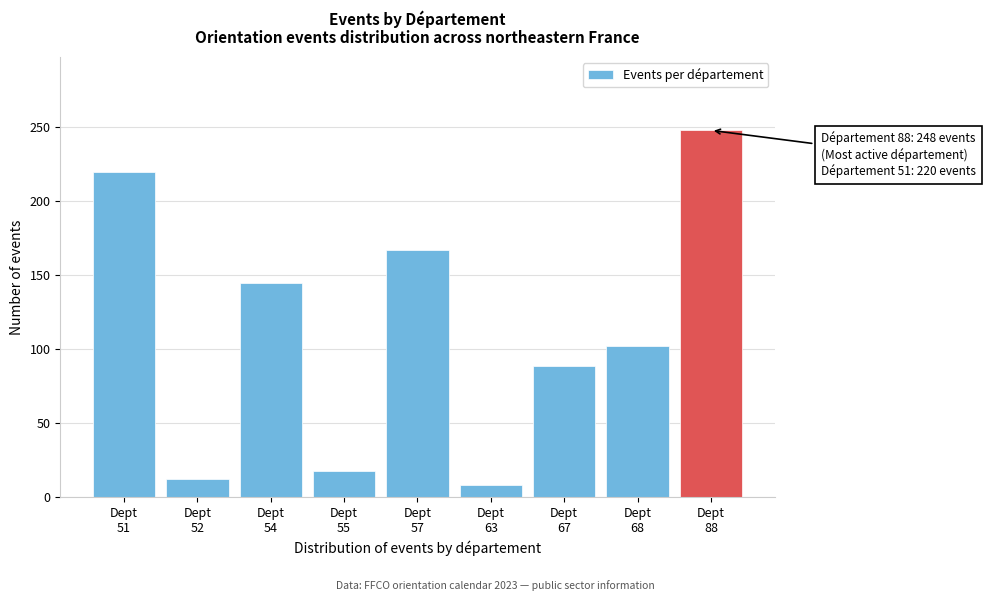

Reading left to right, list all the values displayed in this chart.

220	12	145	18	167	8	89	102	248